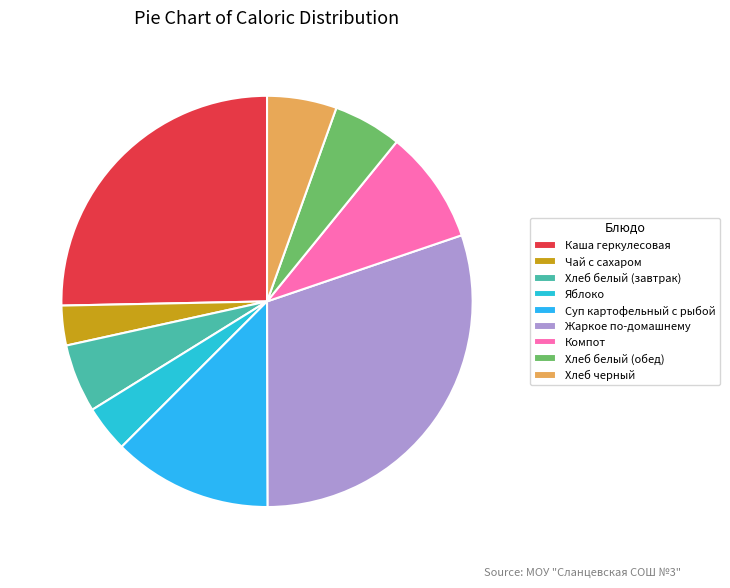

The Компот slice represents 9% of the pie. True or false?

True